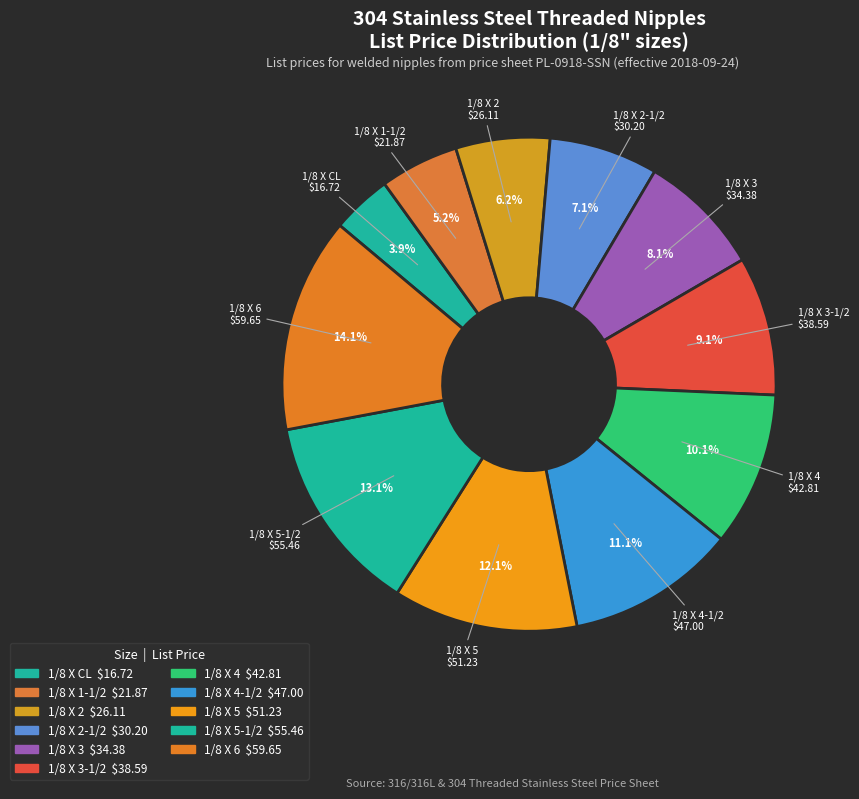

To the nearest percent, what is the average slice percentage?

9%